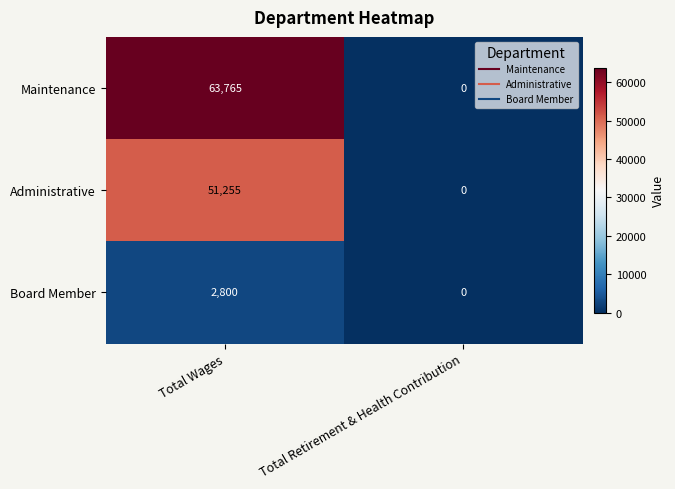

Reading left to right, list all the values displayed in this chart.

Maintenance: 63765	0
Administrative: 51255	0
Board Member: 2800	0